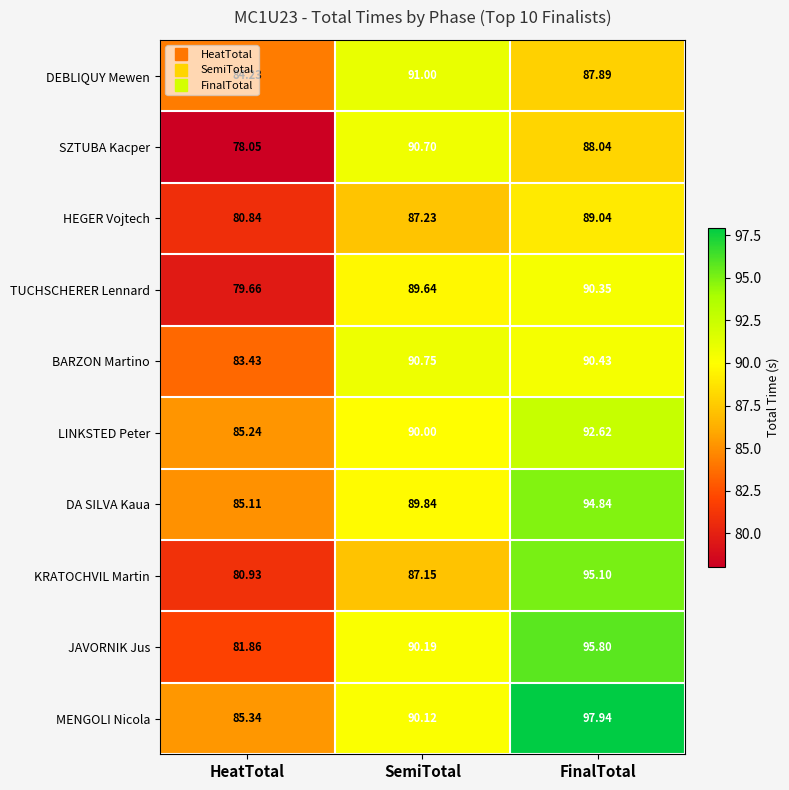

Which category has the lowest value in the LINKSTED Peter series?

HeatTotal